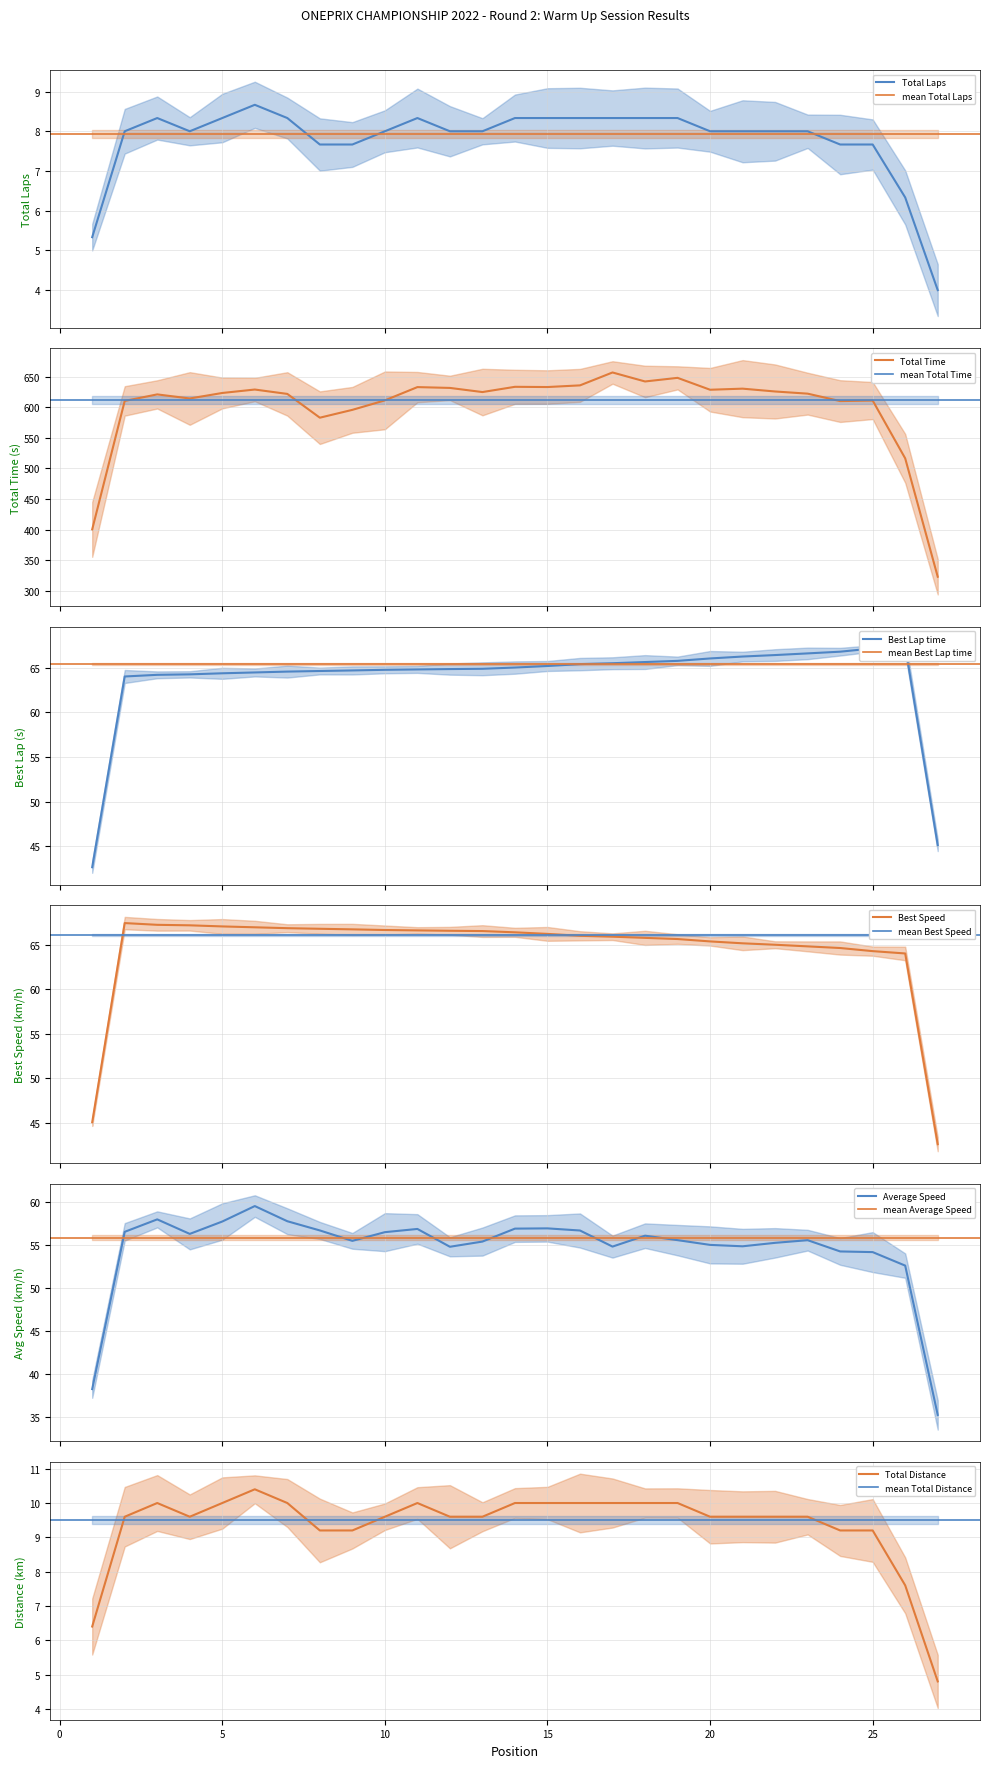

Which has a higher value, 2 or 22?

2